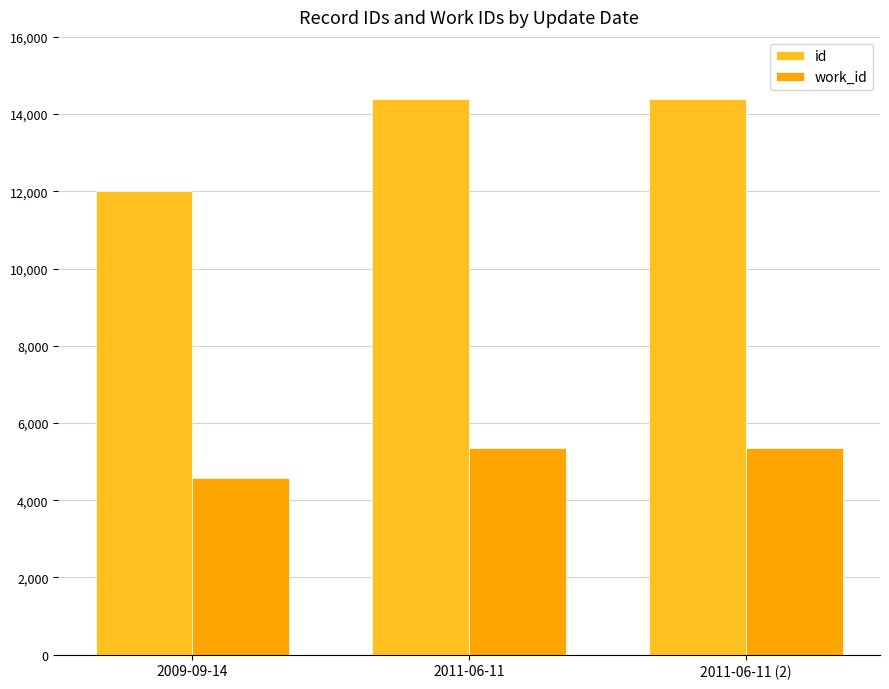

How many bars are there in total?

6